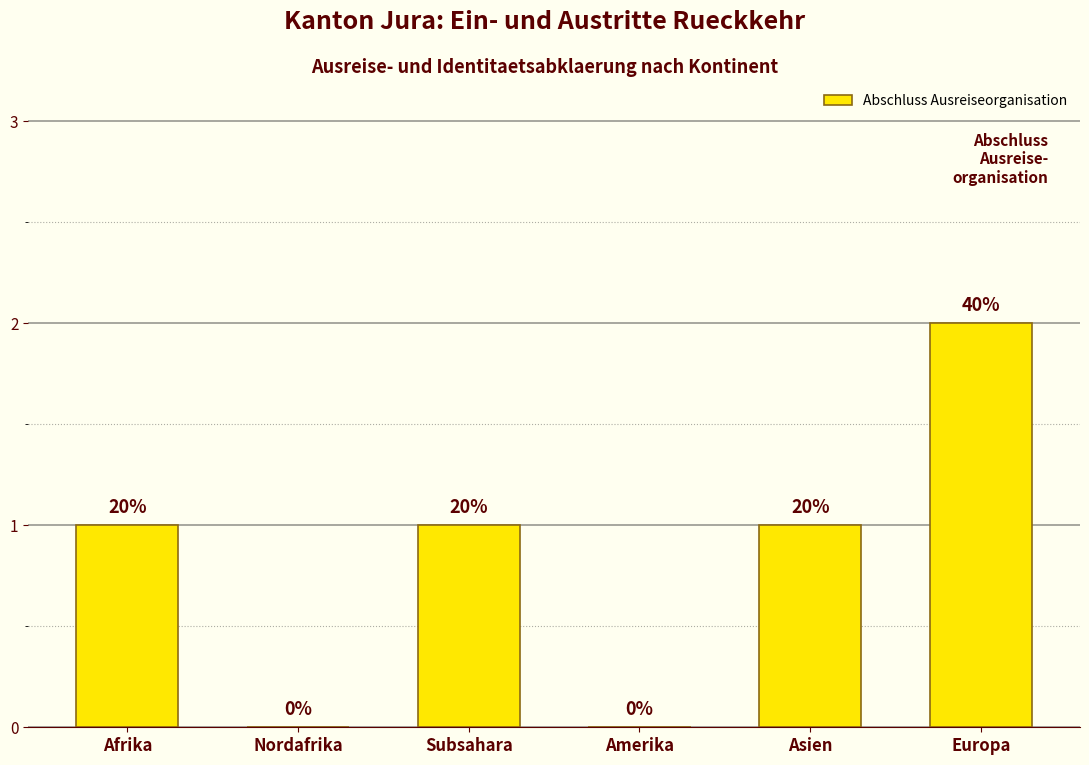

Which has a higher value, Subsahara or Amerika?

Subsahara